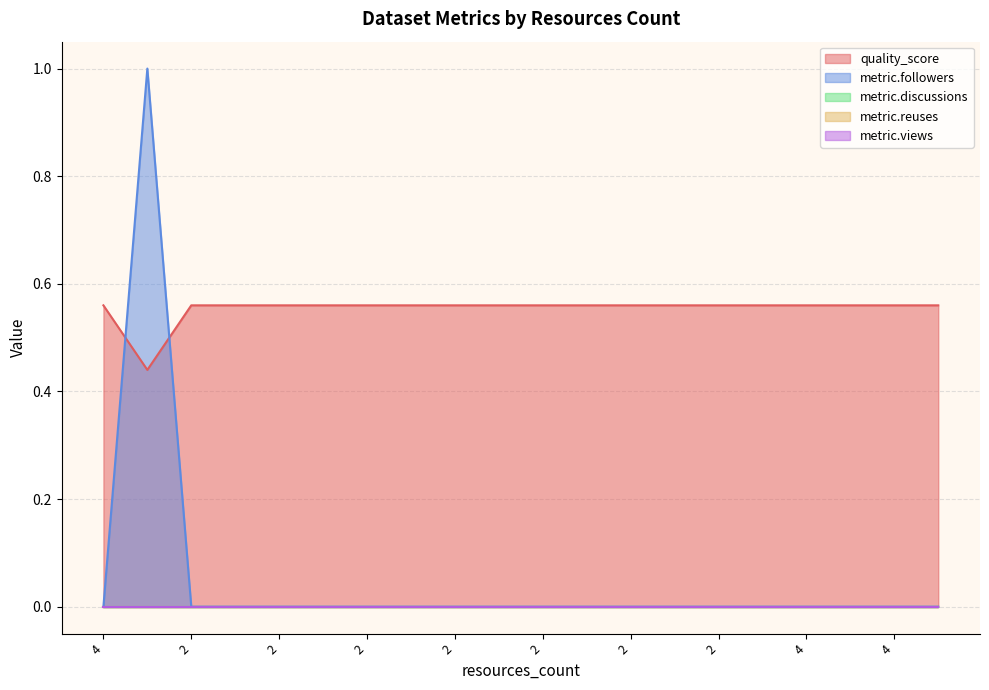

What is the difference between the maximum and minimum values in the metric.followers series?

1.0